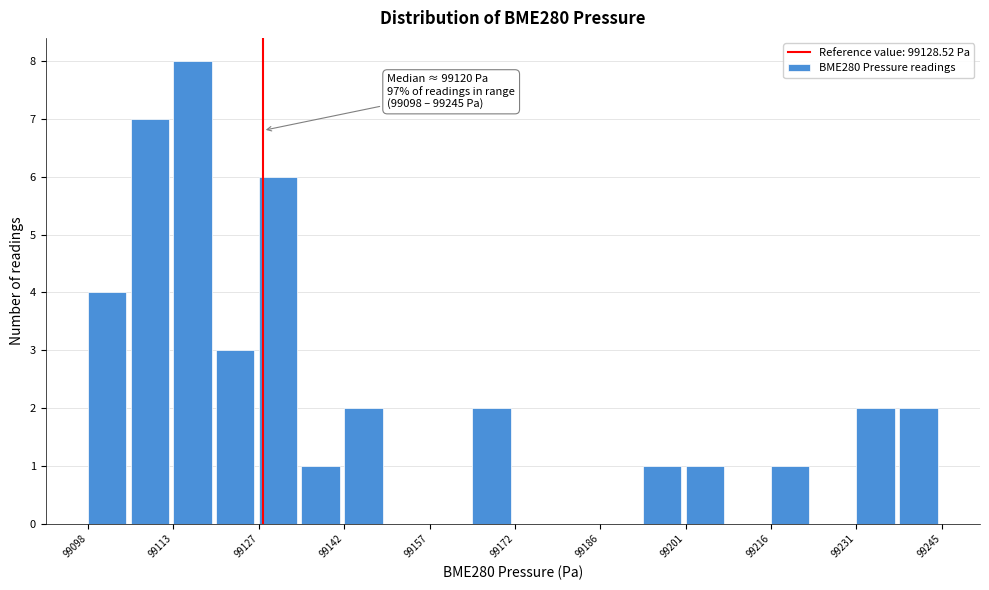

Around what value on the x-axis is the tallest bar? Give the approximate position of its centre, as read against the axis.

99116